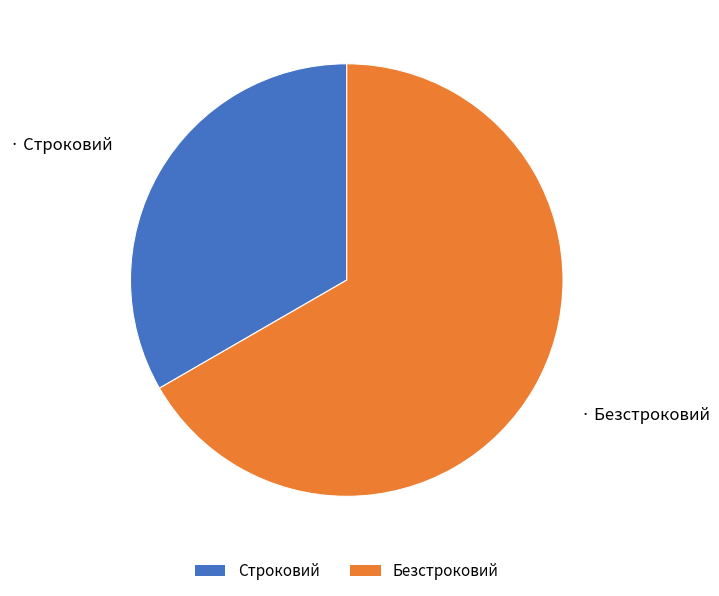

Is the sum of Строковий and Безстроковий greater than half?

Yes